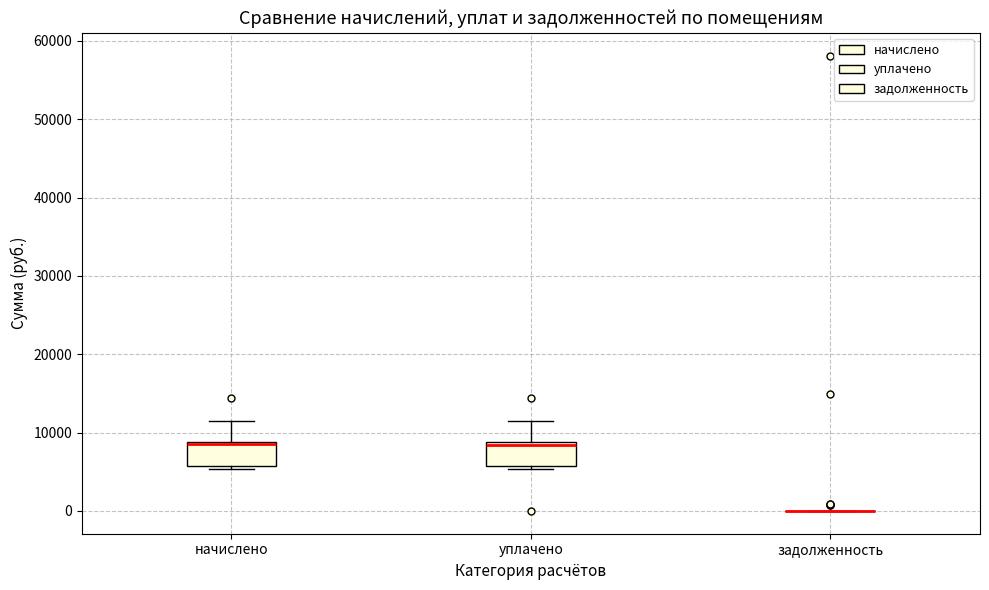

Reading left to right, read every box against the y-axis: the position of its median line, the range the box covers, and the ends of its whiskers. The values are not printed on the chart, so give them approximately, as read against the axis.

начислено: median 9000 (drawn on the box's upper edge), box 6000 to 9000, whiskers 5000 to 12000
уплачено: median 8000, box 6000 to 9000, whiskers 5000 to 12000
задолженность: box collapsed to a line at 0, whiskers 0 to 0